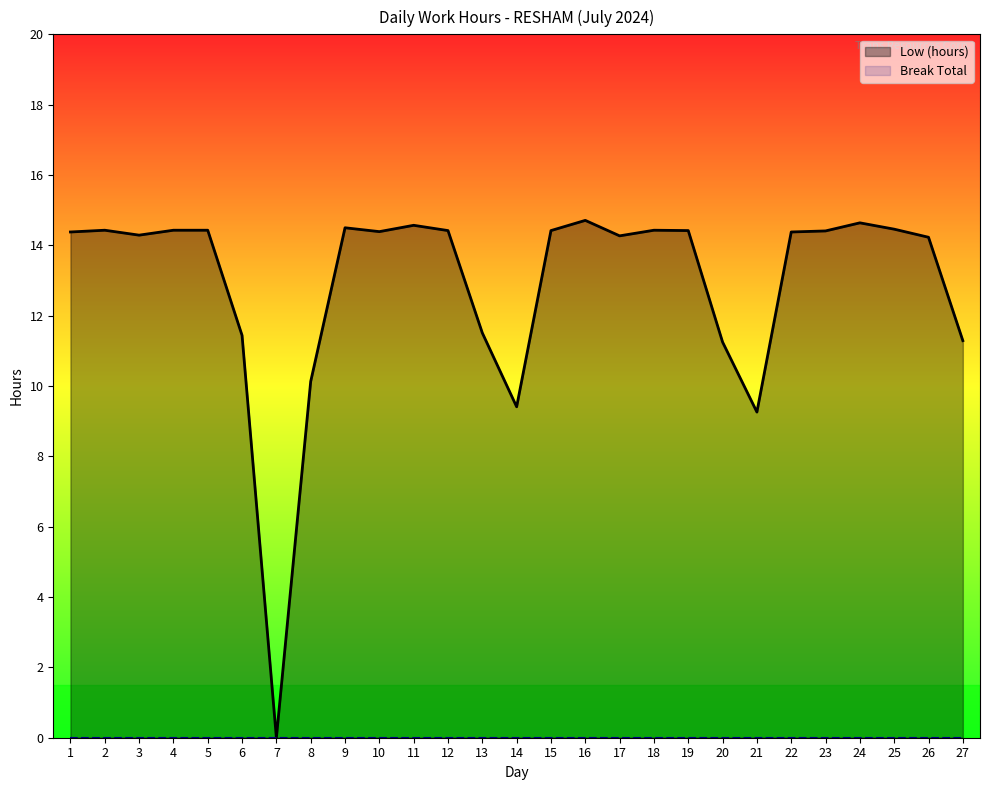

At which category does the chart reach its minimum across all series?

7